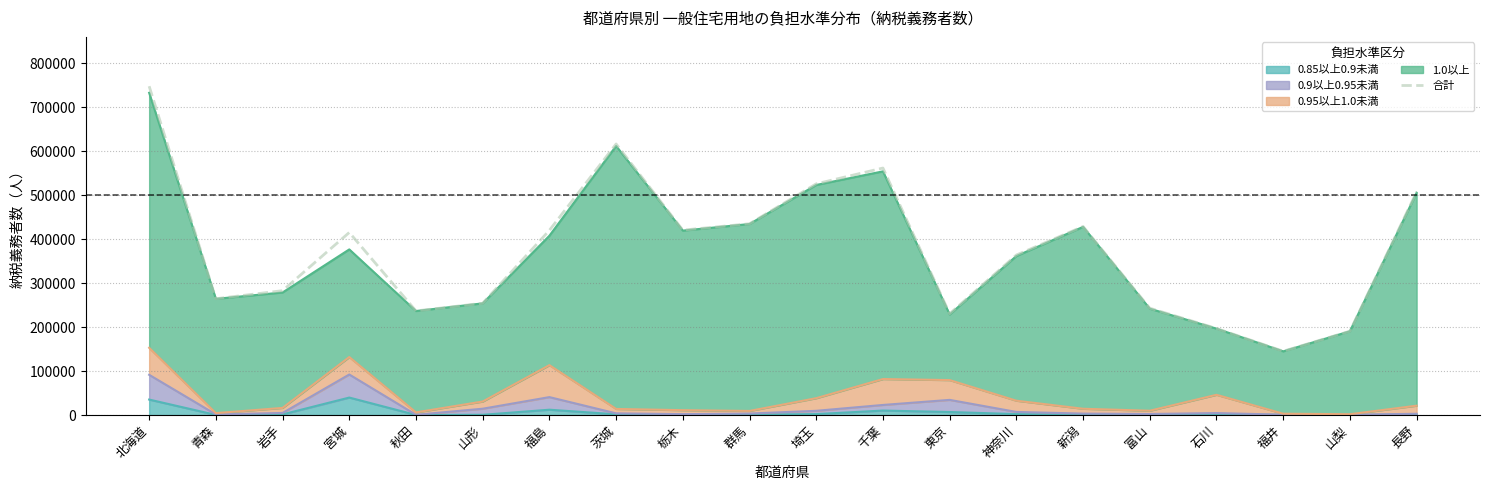

Which label corresponds to the largest value in the chart?

北海道